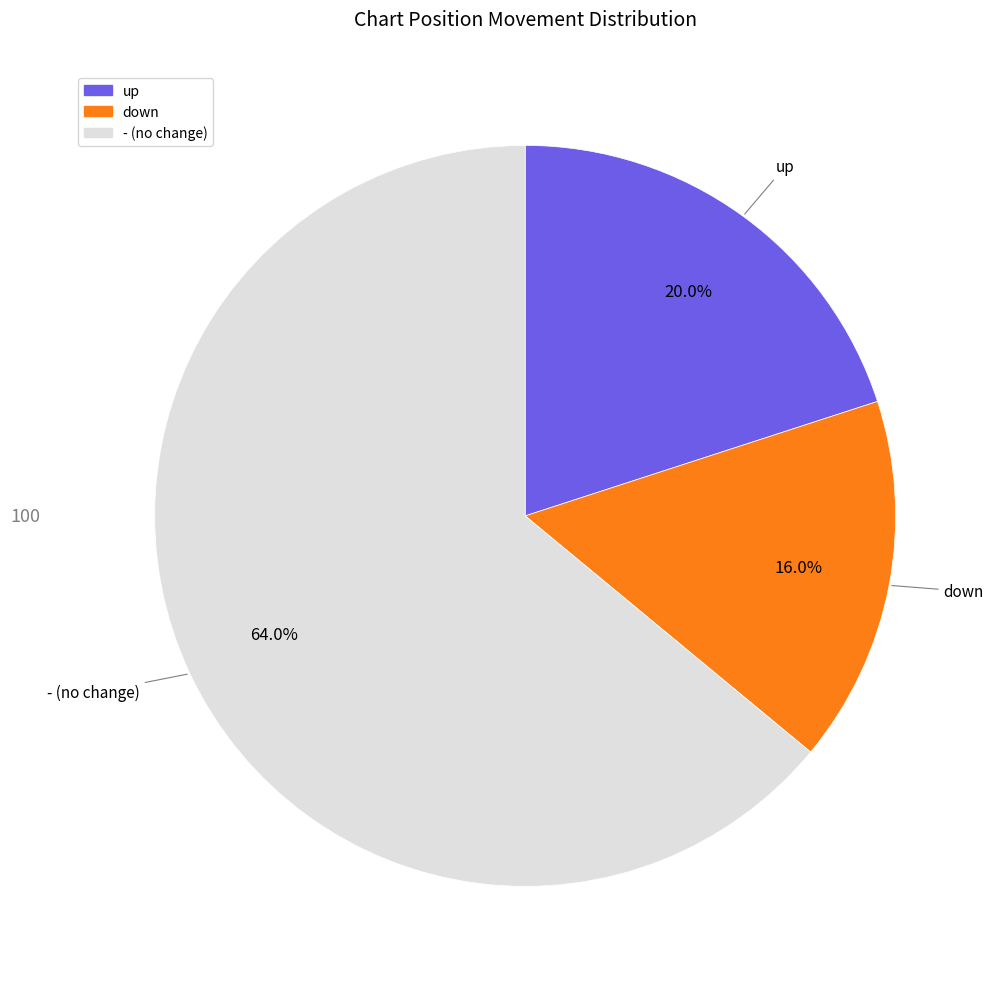

Is it true that - is 64% of the pie?

True